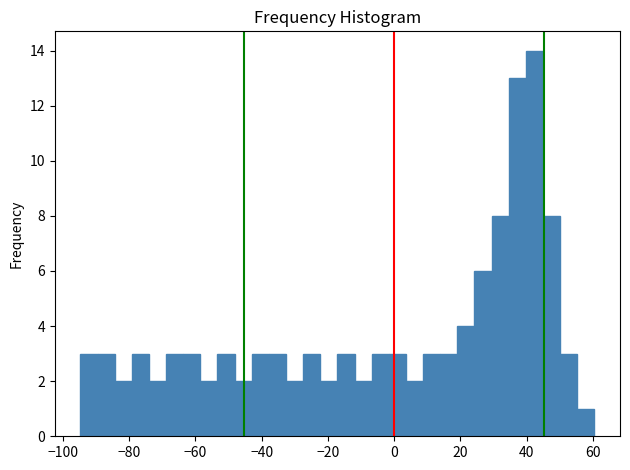

Read against the x-axis, roughly where is the centre of the tallest bar?

42